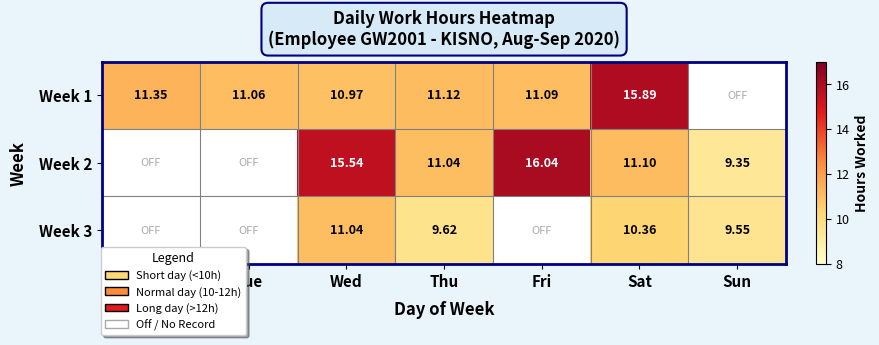

What is the total value across all series at Thu?

31.8